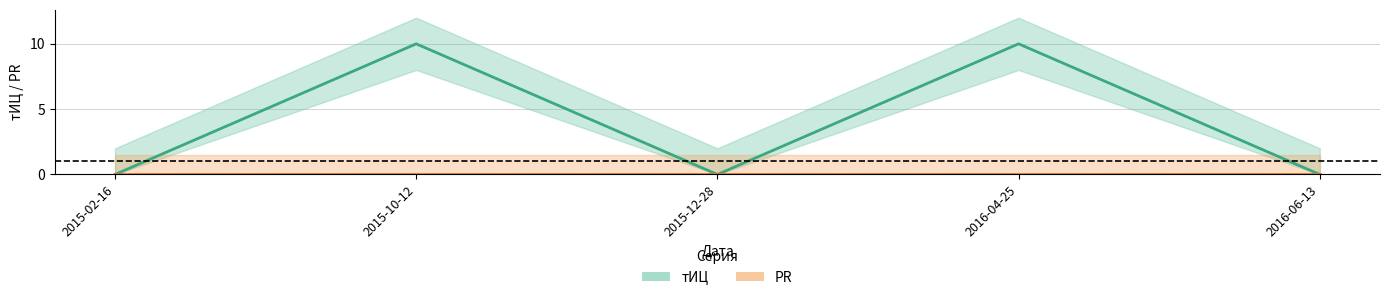

What is the label of the 2nd point from the left?

2015-10-12